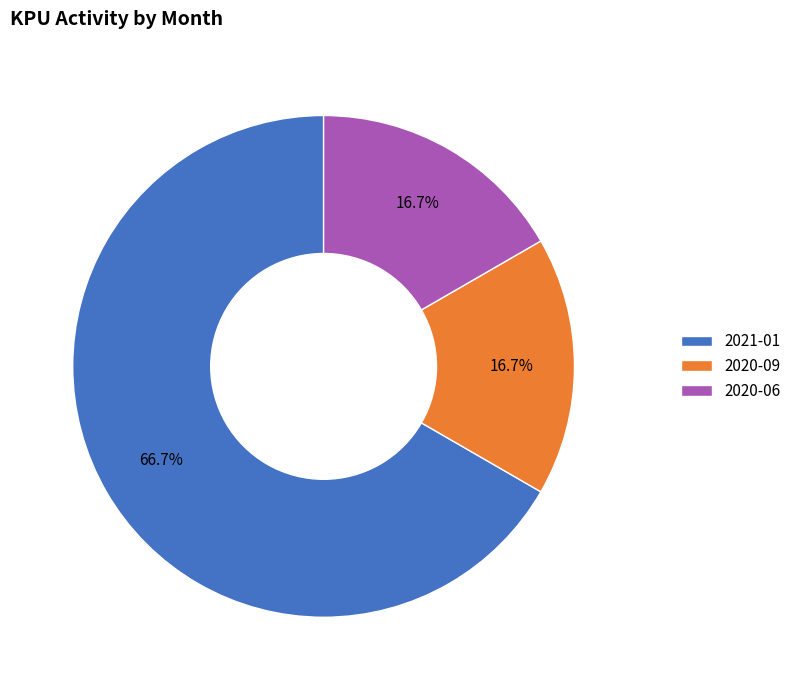

Do 2020-09 and 2021-01 together represent more than half of the pie?

Yes